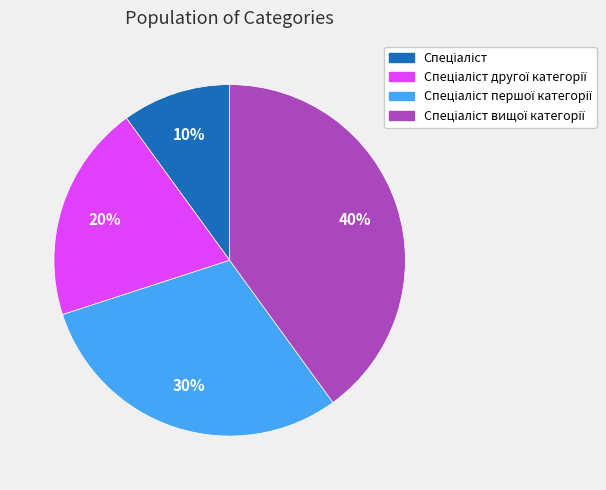

Is there any slice that represents more than half of the pie?

No